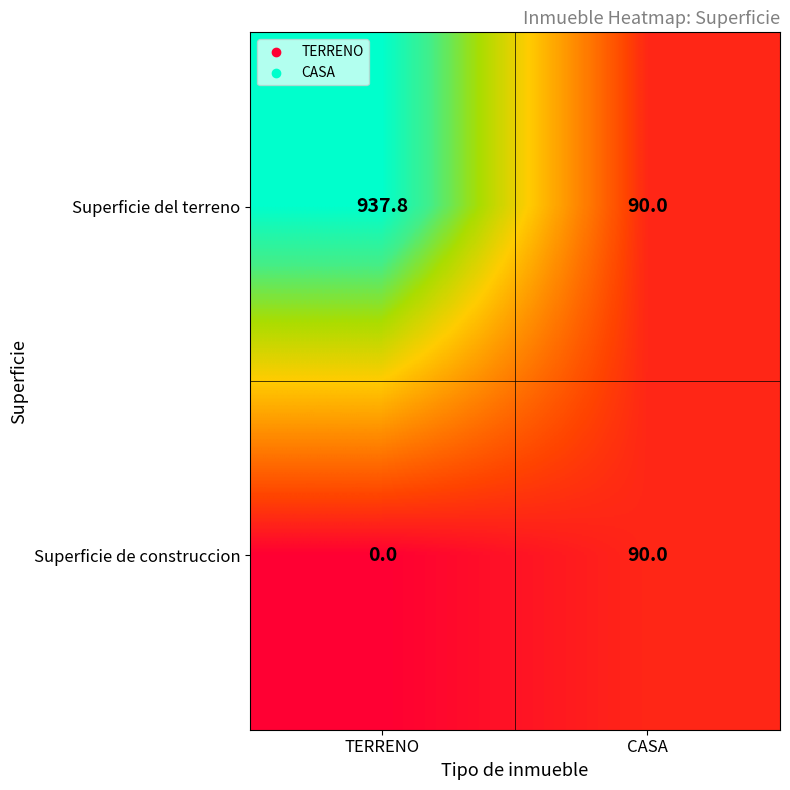

At which category does the chart reach its minimum across all series?

TERRENO